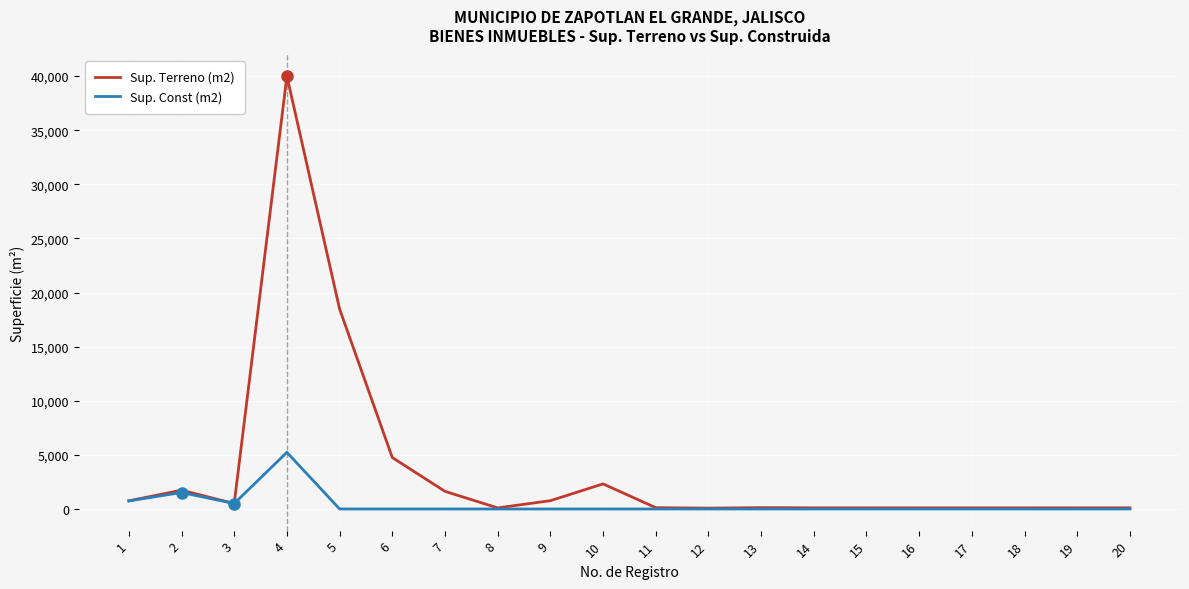

What is the greatest value displayed?

40000.0